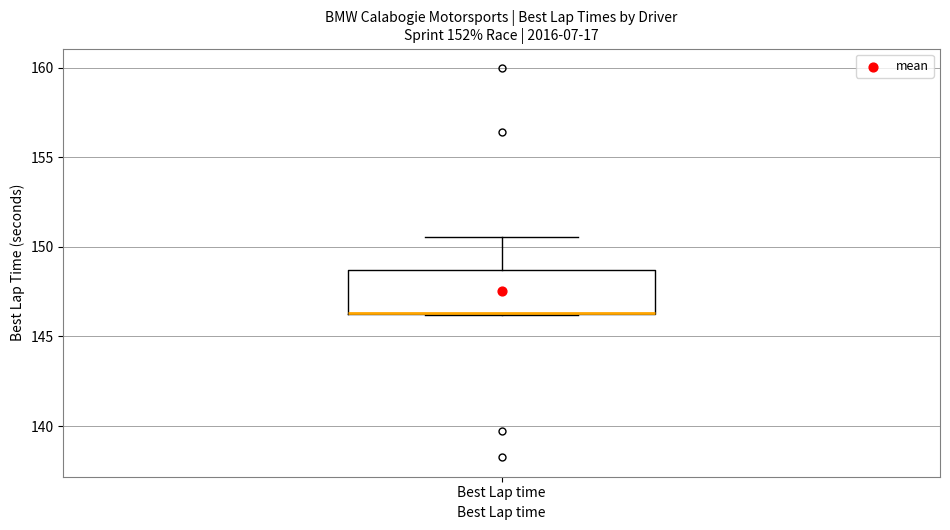

Transcribe this box plot: give where the median line is, the range the box spans, and where the two whiskers end, as read against the y-axis. The values are not printed on the chart, so give them approximately, as read against the axis.

median 146.5 (drawn on the box's lower edge), box 146.0 to 148.5, whiskers 146.0 to 150.5